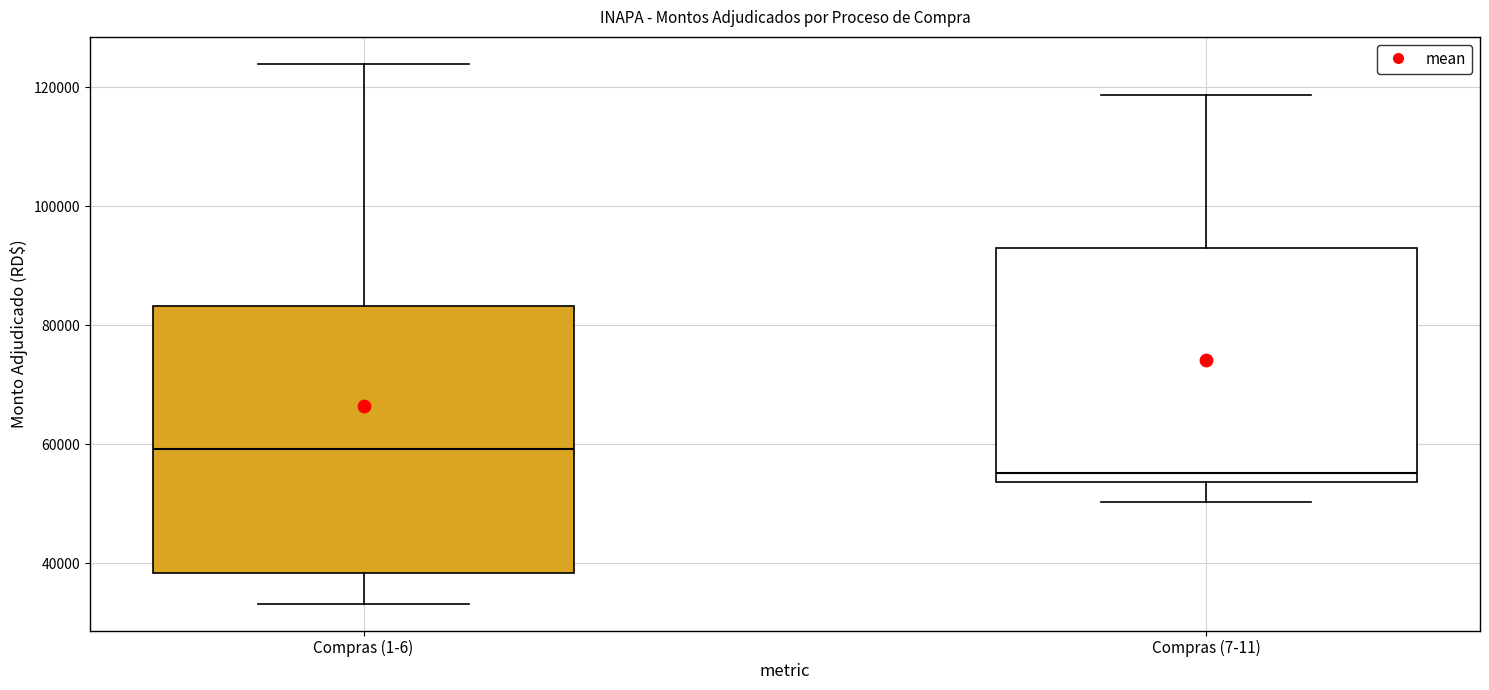

Reading left to right, read every box against the y-axis: the position of its median line, the range the box covers, and the ends of its whiskers. The values are not printed on the chart, so give them approximately, as read against the axis.

Compras (1-6): median 60000, box 38000 to 84000, whiskers 34000 to 124000
Compras (7-11): median 56000, box 54000 to 94000, whiskers 50000 to 118000